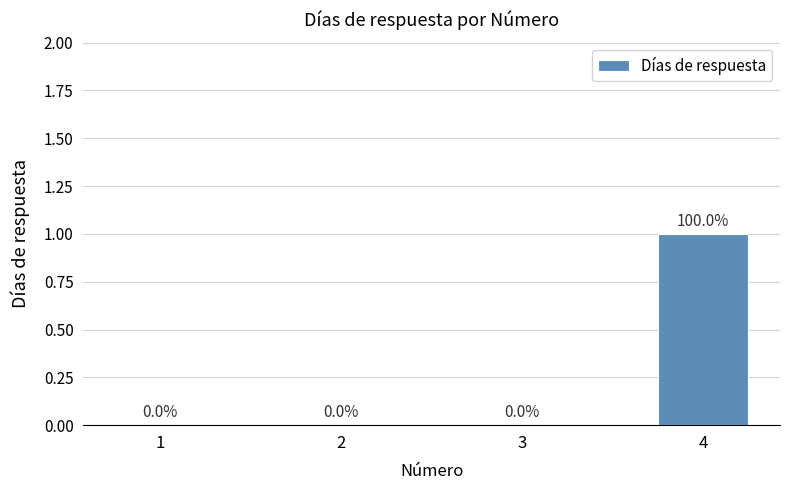

True or false: the data shows 1 at 4.

True